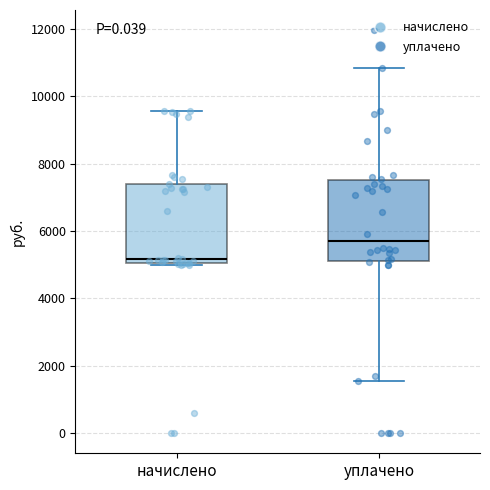

Which box's median line is the highest?

уплачено